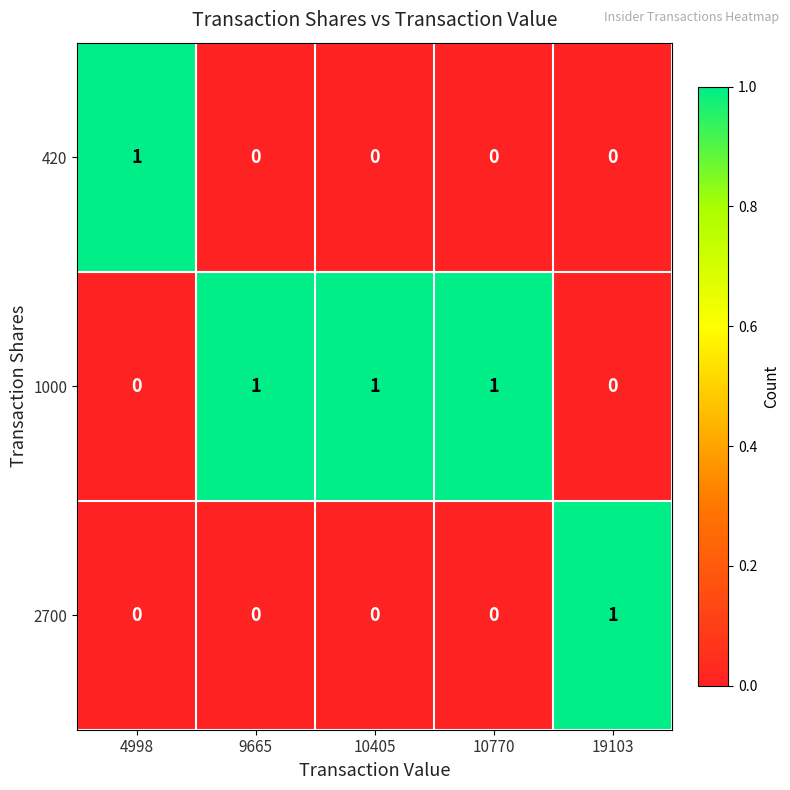

Reading left to right, extract all data points from this chart.

420: 4998=1	9665=0	10405=0	10770=0	19103=0
1000: 4998=0	9665=1	10405=1	10770=1	19103=0
2700: 4998=0	9665=0	10405=0	10770=0	19103=1